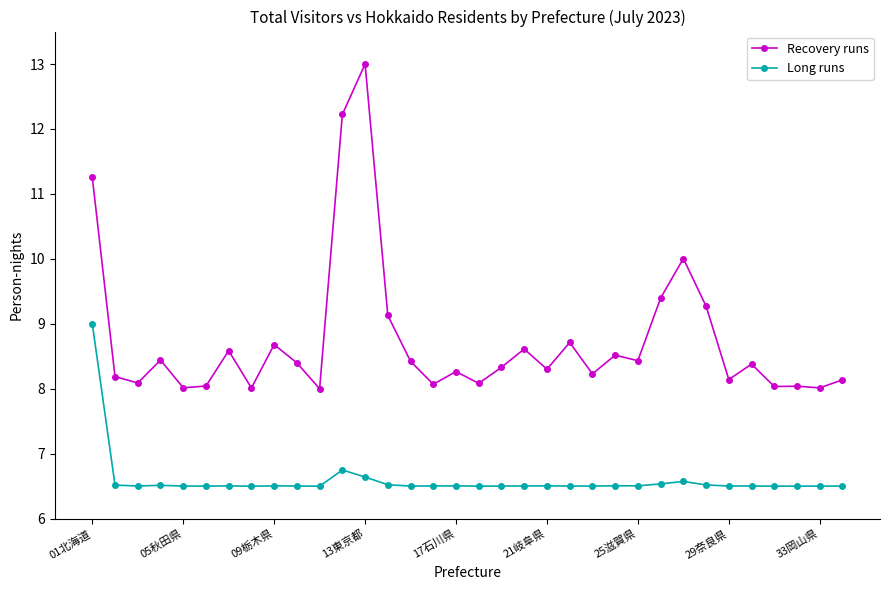

What is the value of the Recovery runs point at the 25th from the left?

8.4